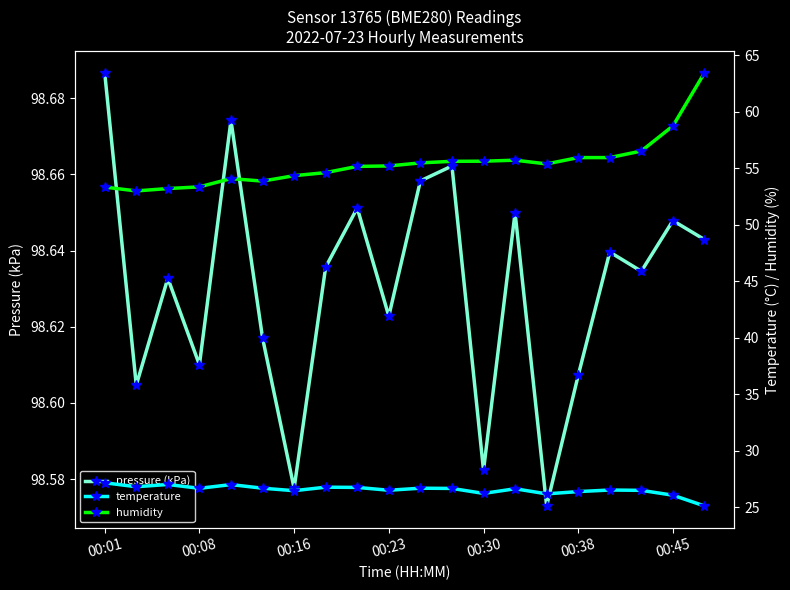

In pressure (kPa), how many points are lower than both neighbors (excluding endpoints)?

7